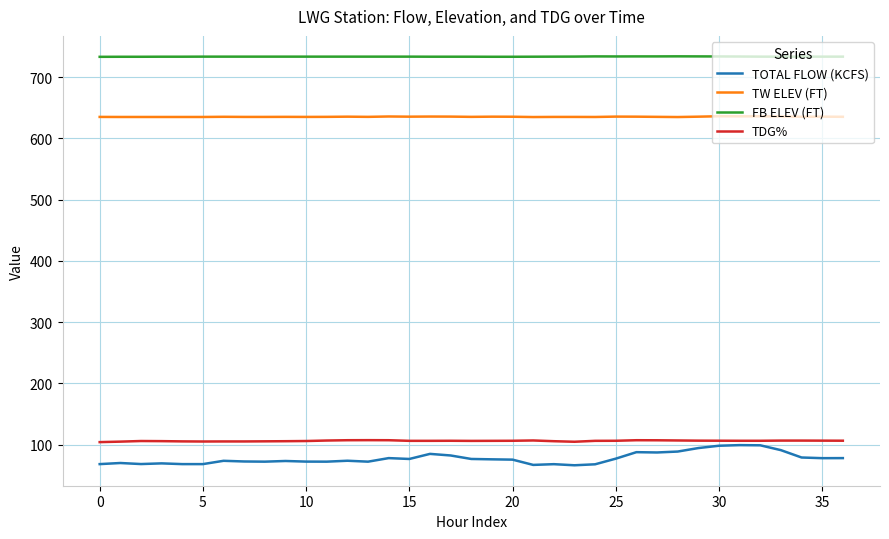

True or false: FB ELEV (FT) and TW ELEV (FT) cross at least once.

False